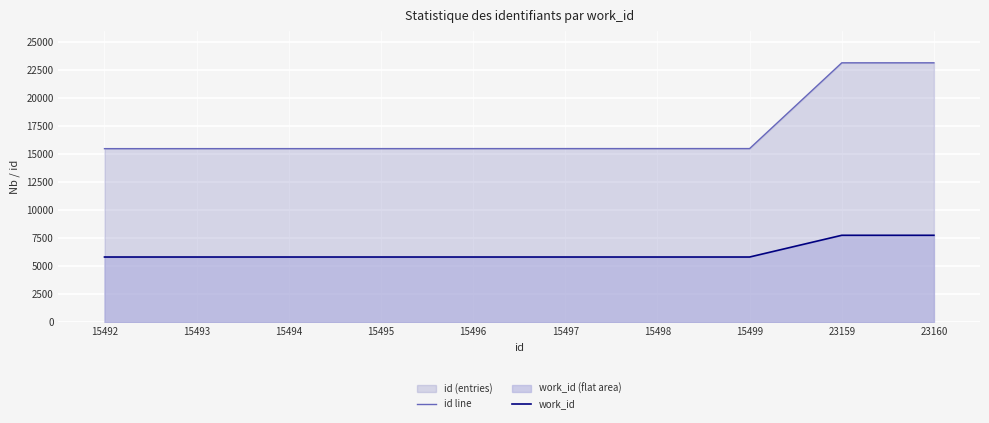

What is the minimum value for id line?

15492